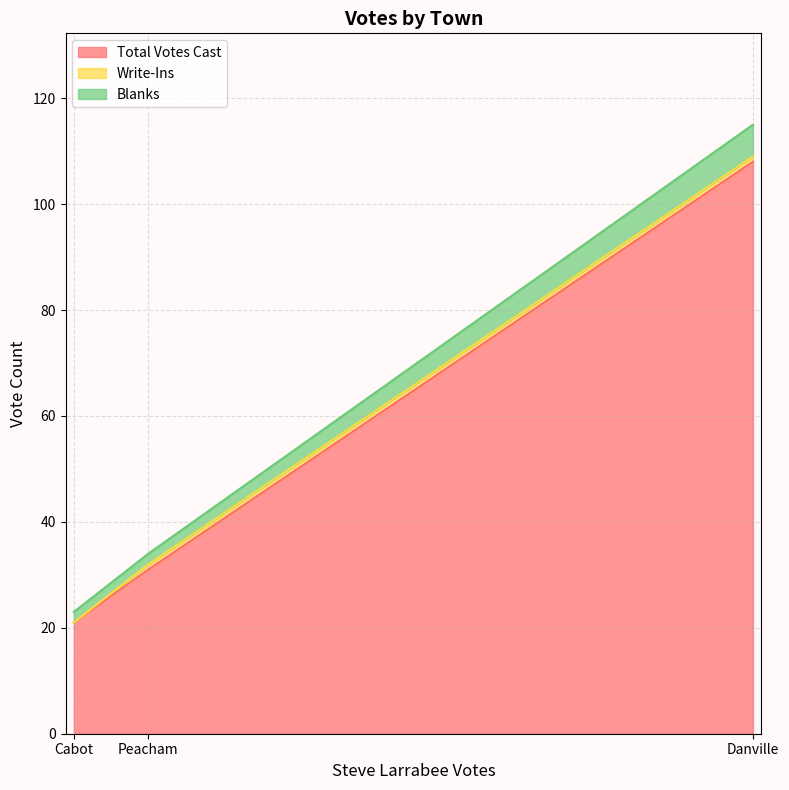

What position from the left is Cabot?

1